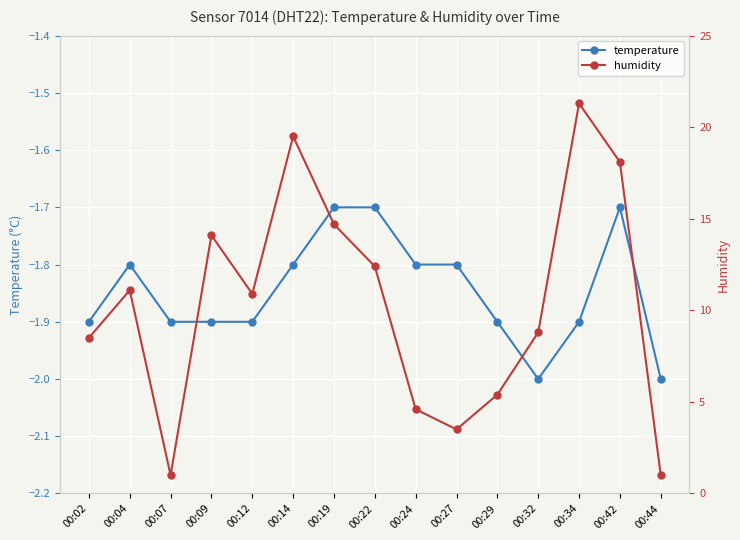

At which label does humidity reach its peak?

00:34